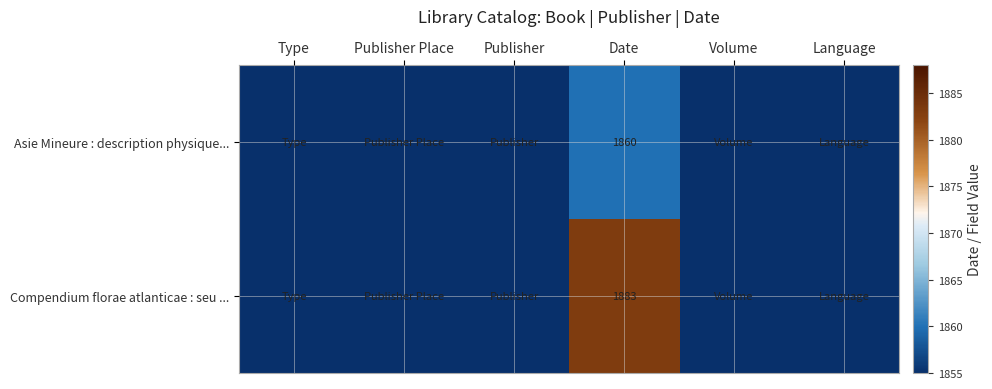

True or false: Compendium florae atlanticae : seu ... has a value of 3278 at Date.

False